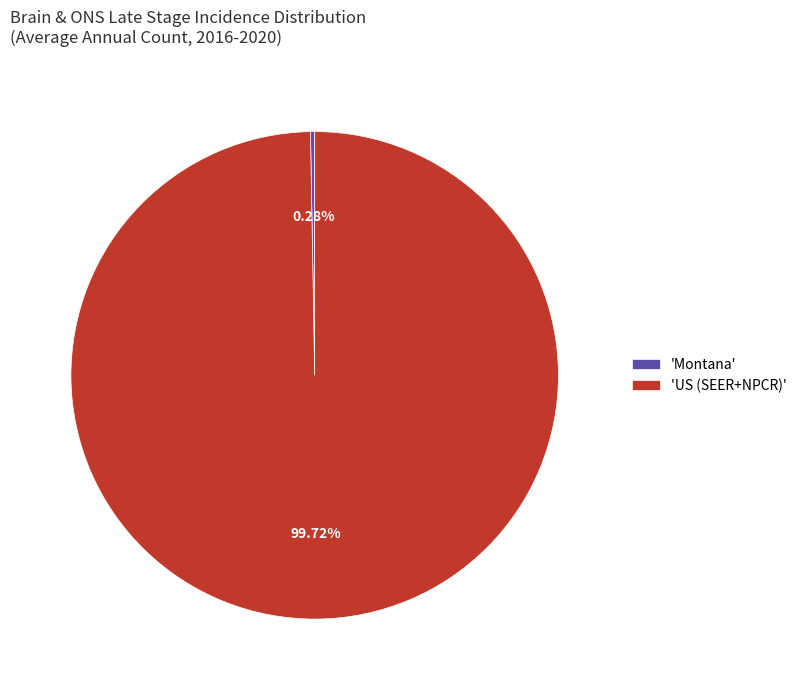

Which category has the biggest portion of the pie?

'US (SEER+NPCR)'